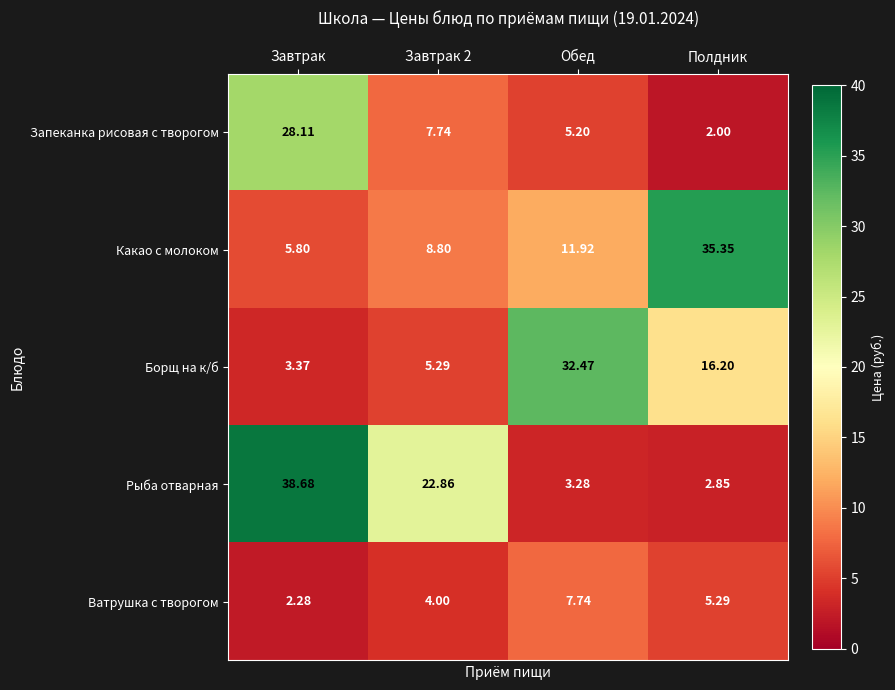

Which series changed the most between Завтрак and Завтрак 2?

Запеканка рисовая с творогом